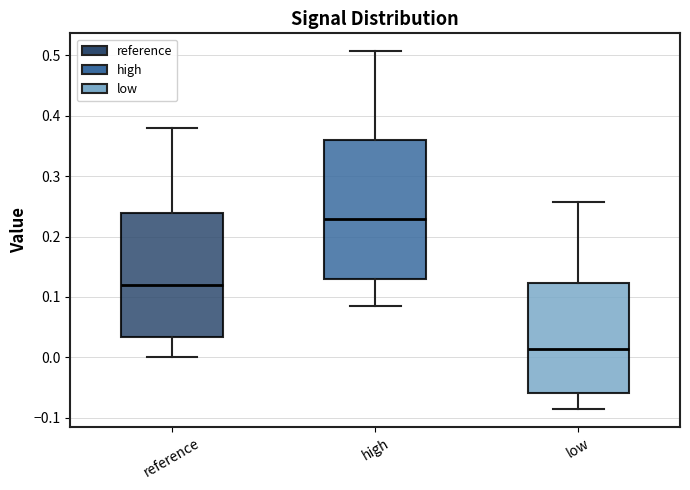

Reading left to right, transcribe this box plot: for each box, give where its median line is, the range the box spans, and where its two whiskers end, as read against the y-axis. The values are not printed on the chart, so give them approximately, as read against the axis.

reference: median 0.12, box 0.03 to 0.24, whiskers 0.00 to 0.38
high: median 0.23, box 0.13 to 0.36, whiskers 0.09 to 0.51
low: median 0.01, box -0.06 to 0.12, whiskers -0.09 to 0.26